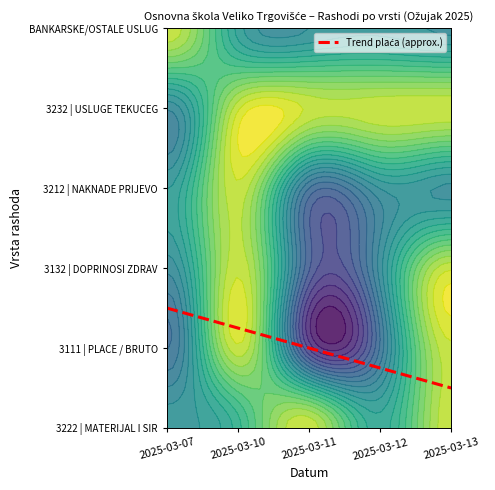

What is the average value?

1.0